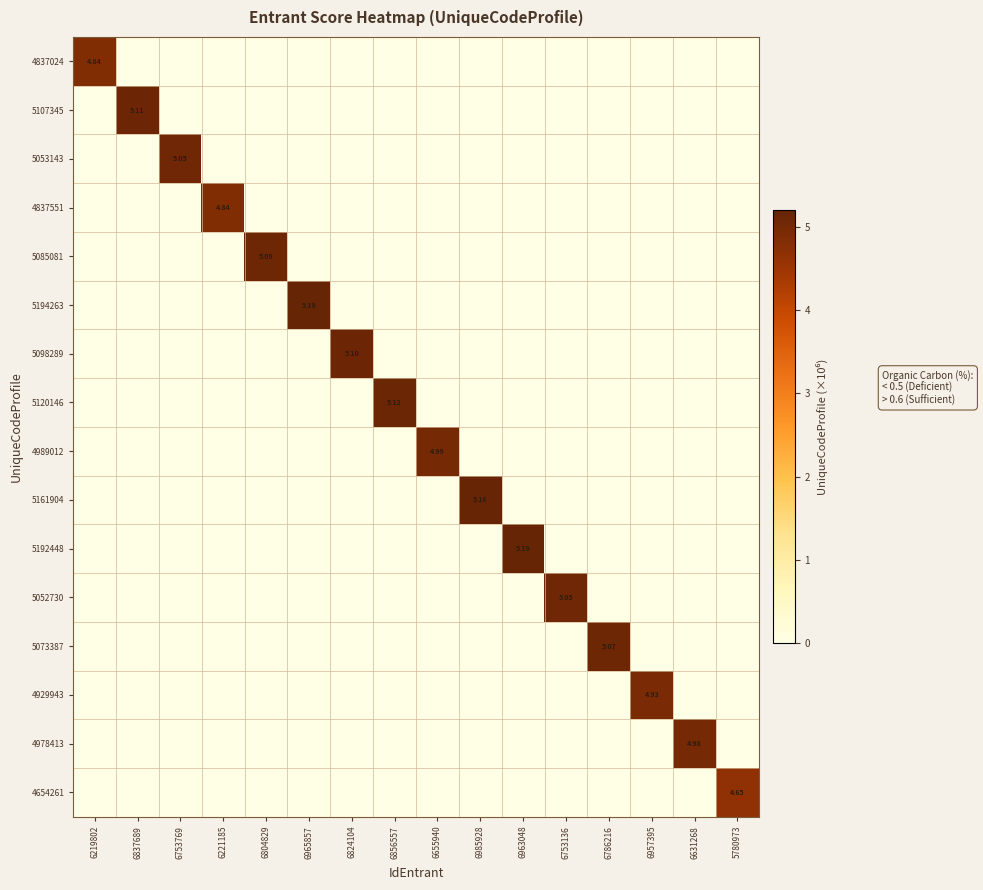

Which has a higher value, 6824104 or 6837689?

6824104